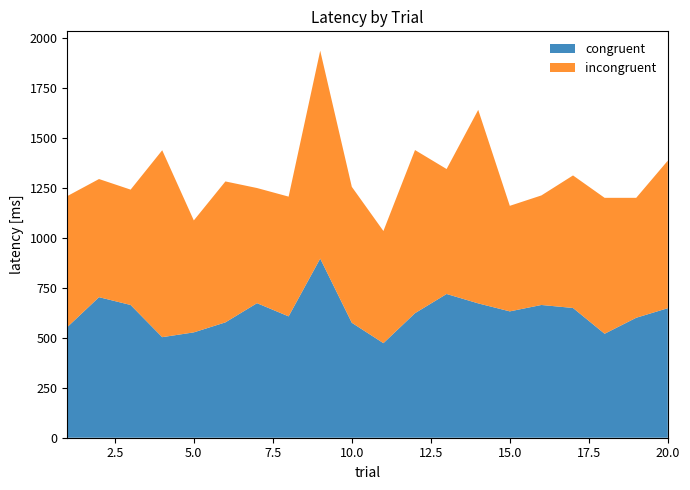

Reading left to right, list all the values displayed in this chart.

congruent: 554	703	664	503	527	577	673	607	896	575	473	623	719	672	632	664	649	520	600	648
incongruent: 655	591	577	935	560	705	576	599	1040	680	561	816	625	968	528	548	663	680	600	738